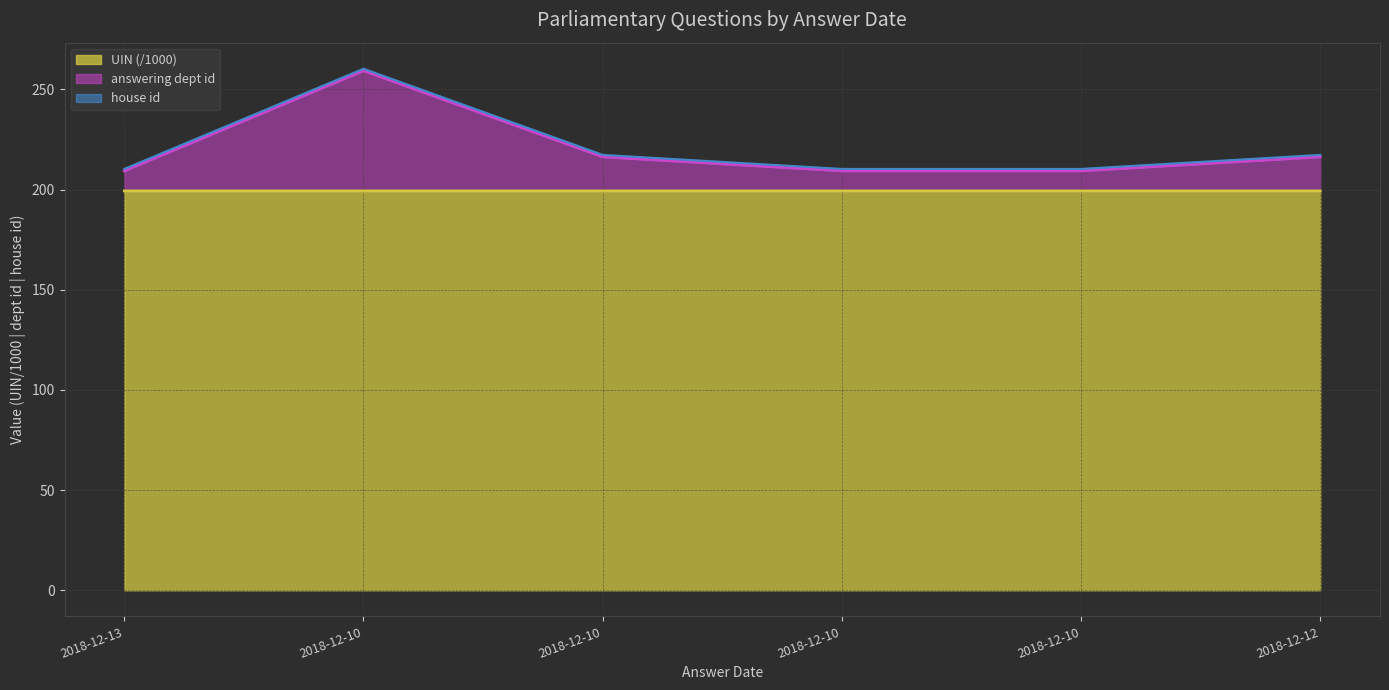

True or false: answering dept id and UIN intersect in this chart.

False